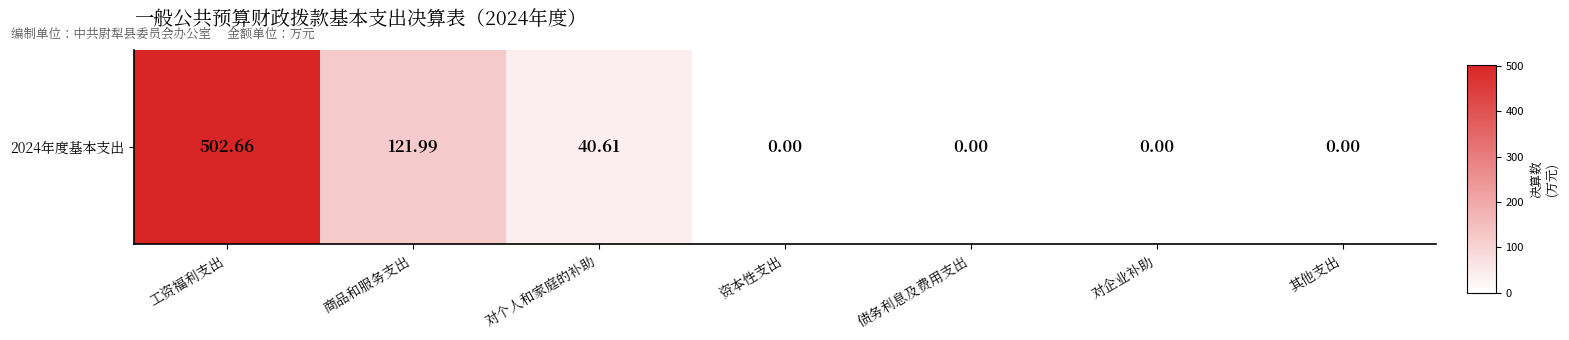

Which category has the lowest value across all series?

资本性支出